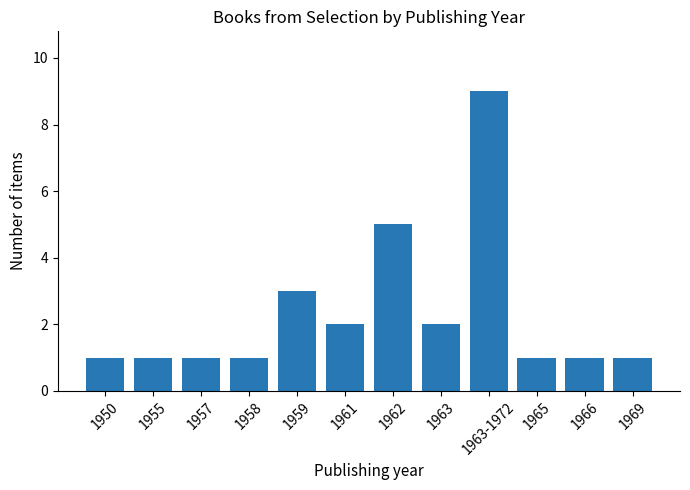

What is the sum of all values?

28